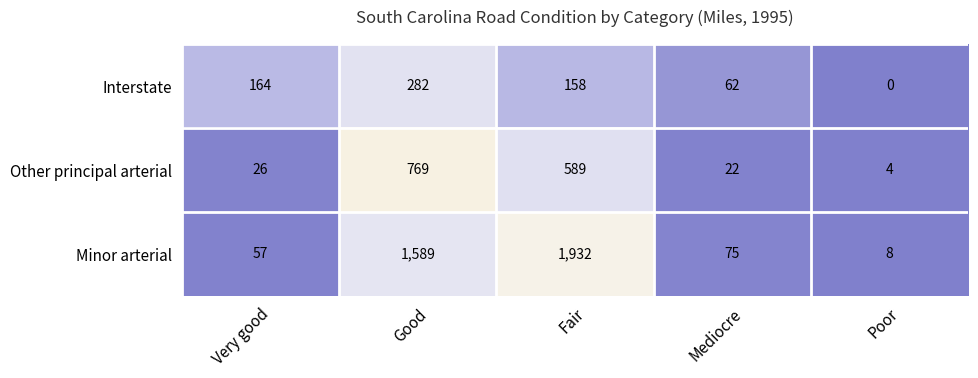

What is the average value of the Minor arterial series?

732